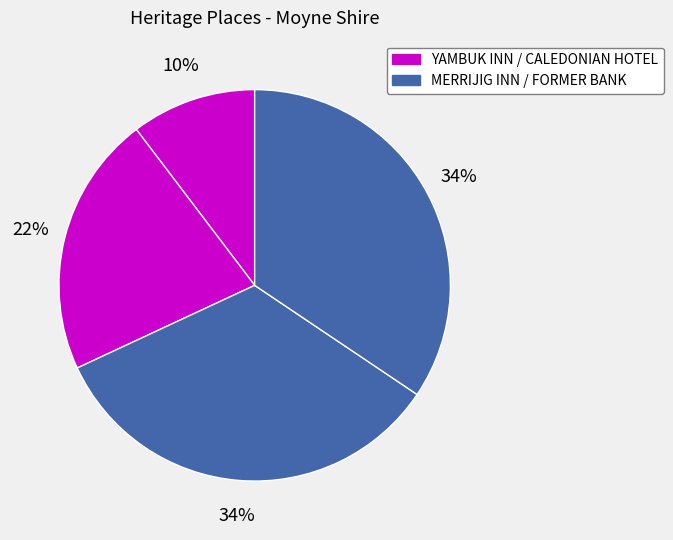

Count the number of slices in the pie.

4